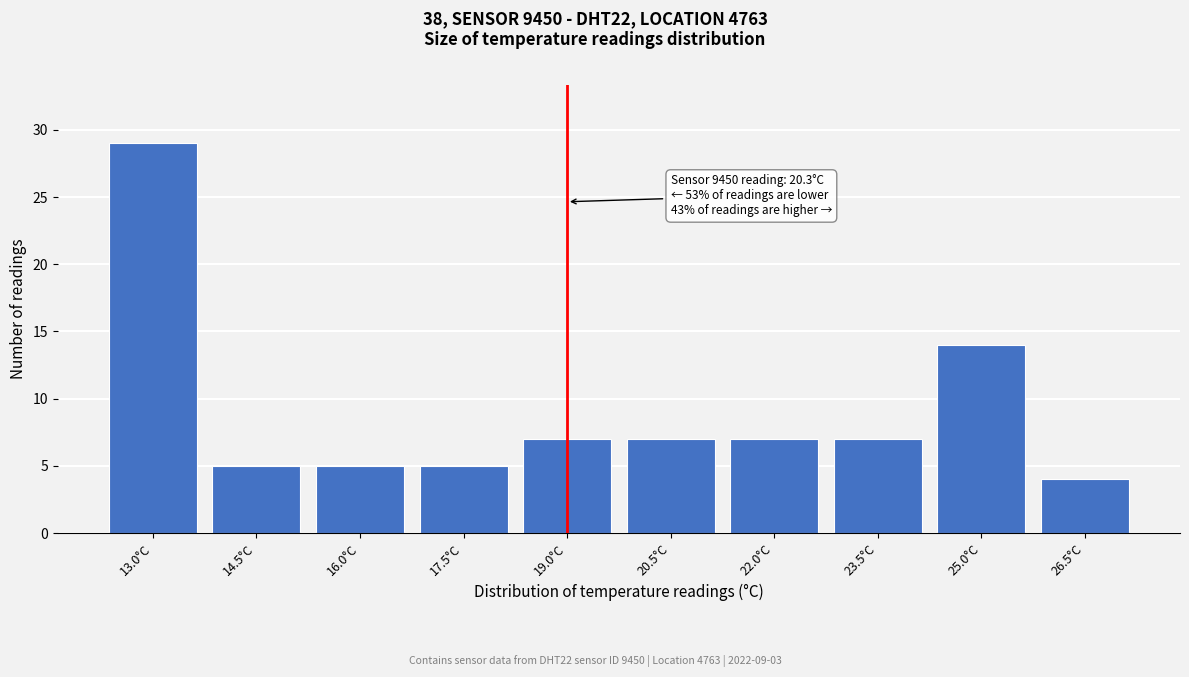

Reading left to right, list all the values displayed in this chart.

13.0°C=29	14.5°C=5	16.0°C=5	17.5°C=5	19.0°C=7	20.5°C=7	22.0°C=7	23.5°C=7	25.0°C=14	26.5°C=4